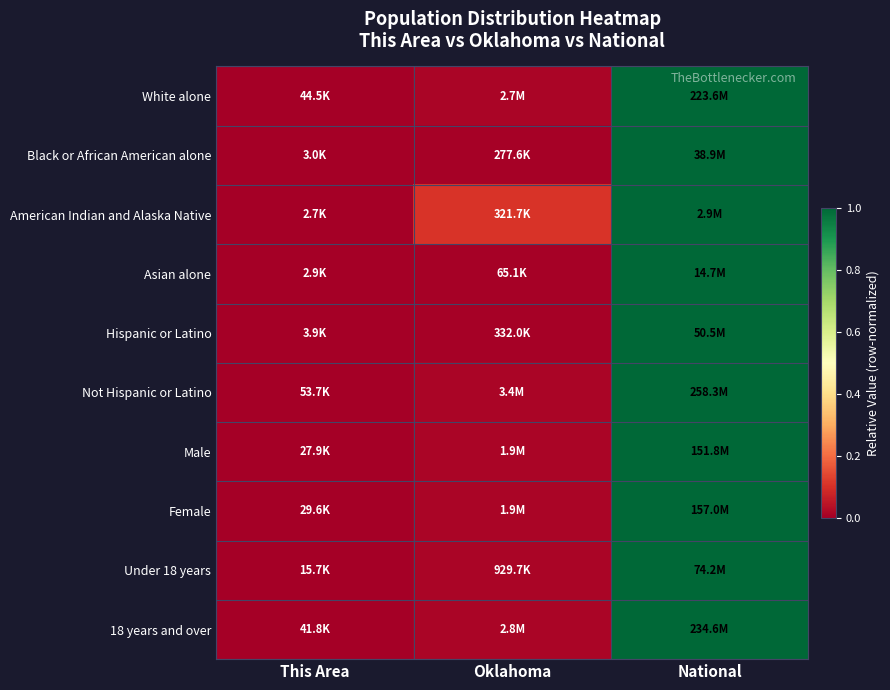

Count the number of categories in the chart.

3